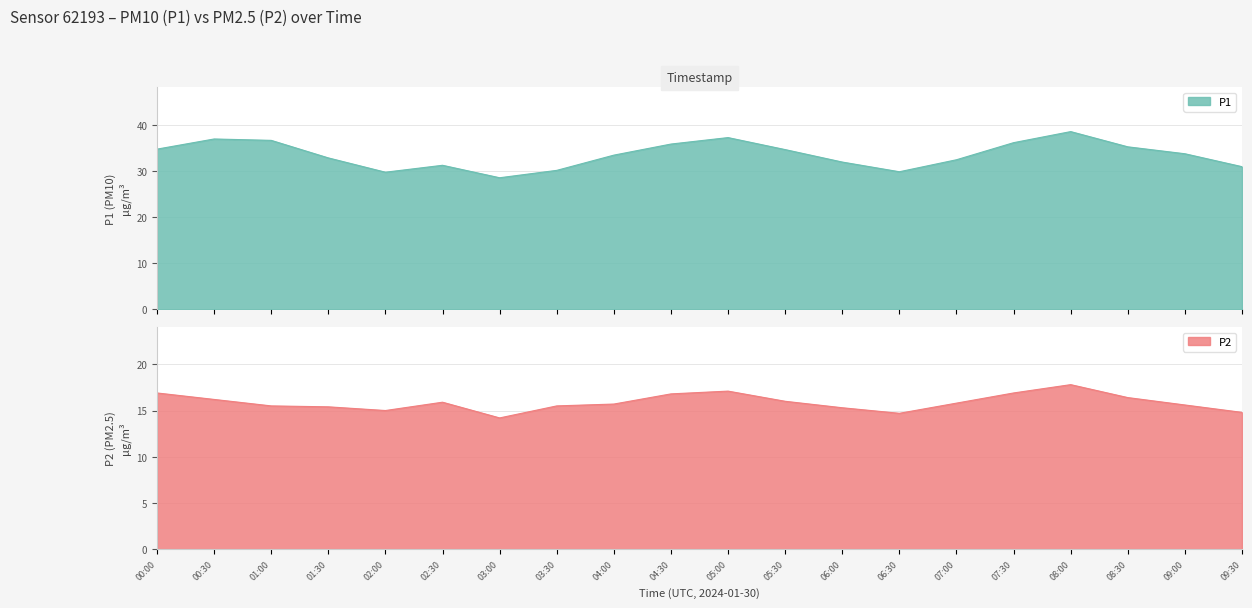

True or false: P1 and P2 cross at least once.

False